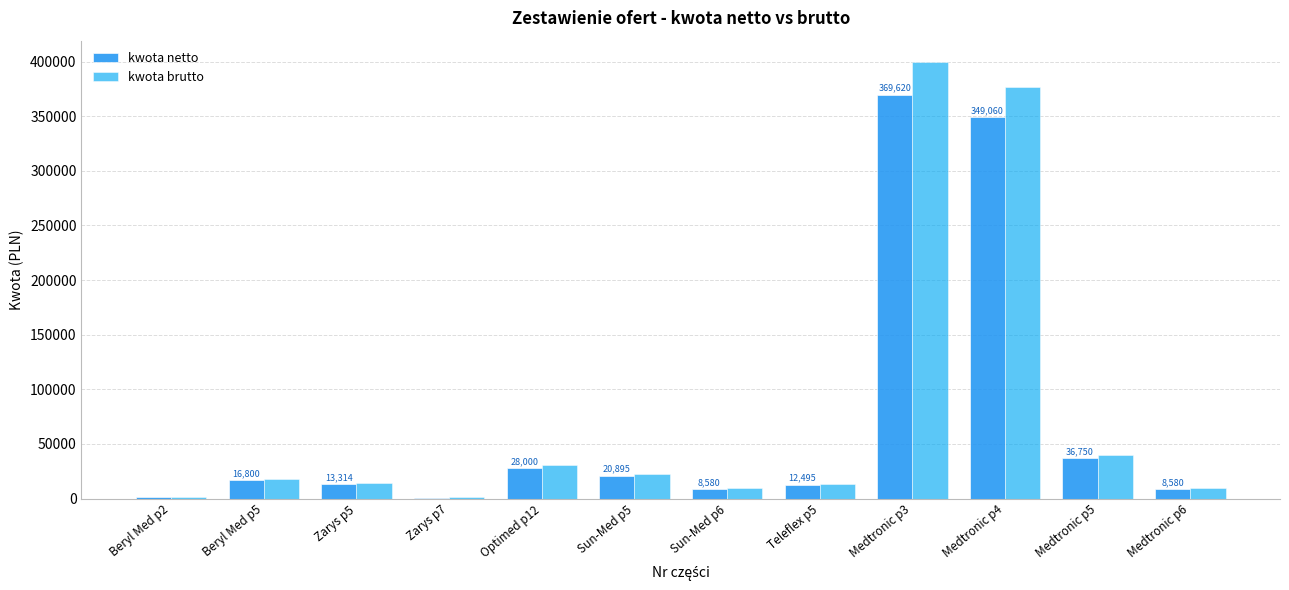

What is the sum of the kwota netto values at Teleflex p5 and Optimed p12?

40495.0